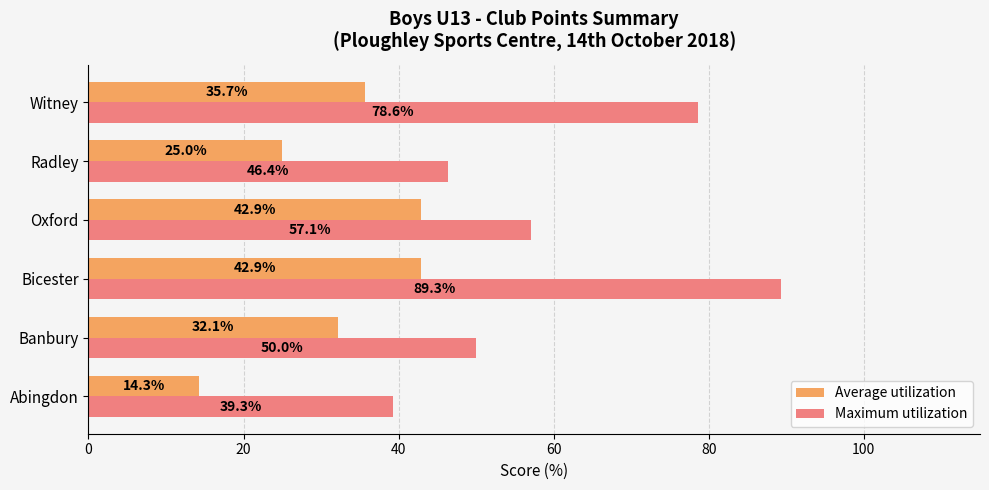

Which series has the largest range (max minus min)?

Maximum utilization